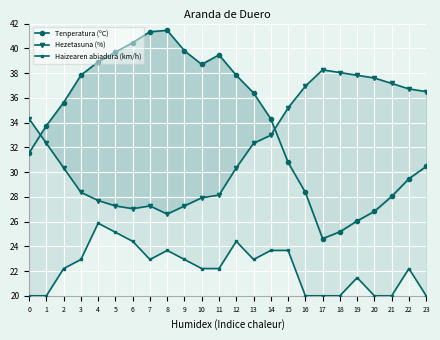

What is the value of the Haizearen abiadura (km/h) point at the 12th from the left?

22.2